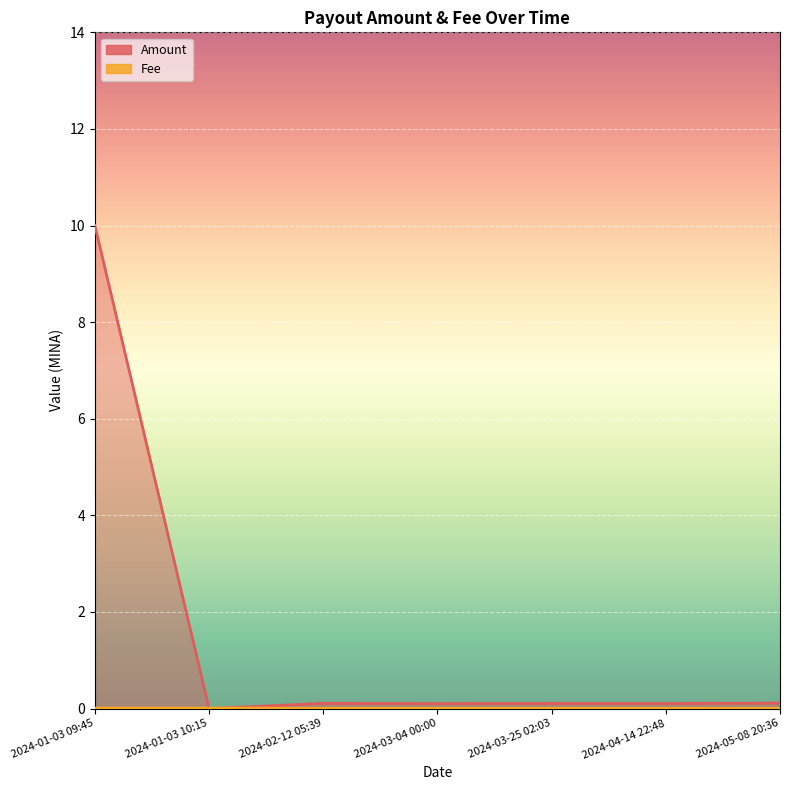

True or false: Fee has a value of 0.0 at 2024-04-14 22:48.

False